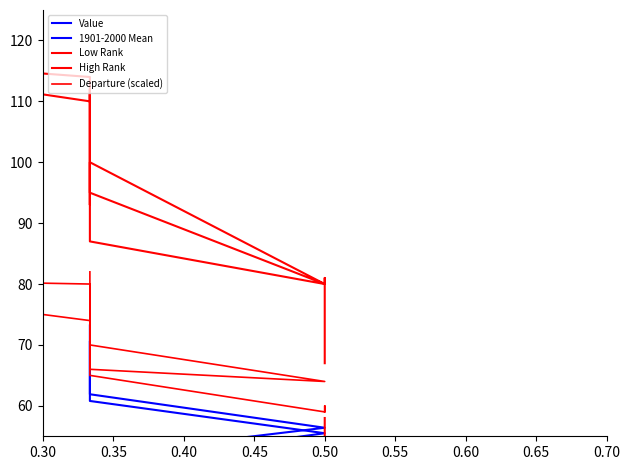

Where does the Value series first go above 51?

0.30